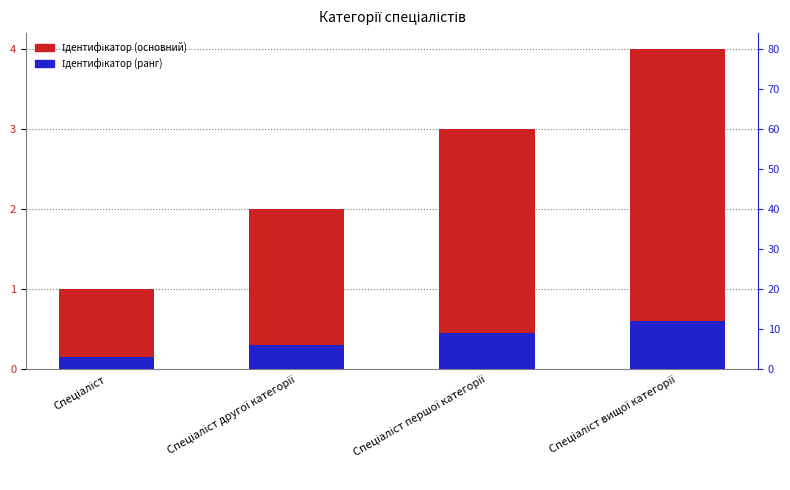

Which has a higher value, Спеціаліст другої категорії or Спеціаліст вищої категорії?

Спеціаліст вищої категорії